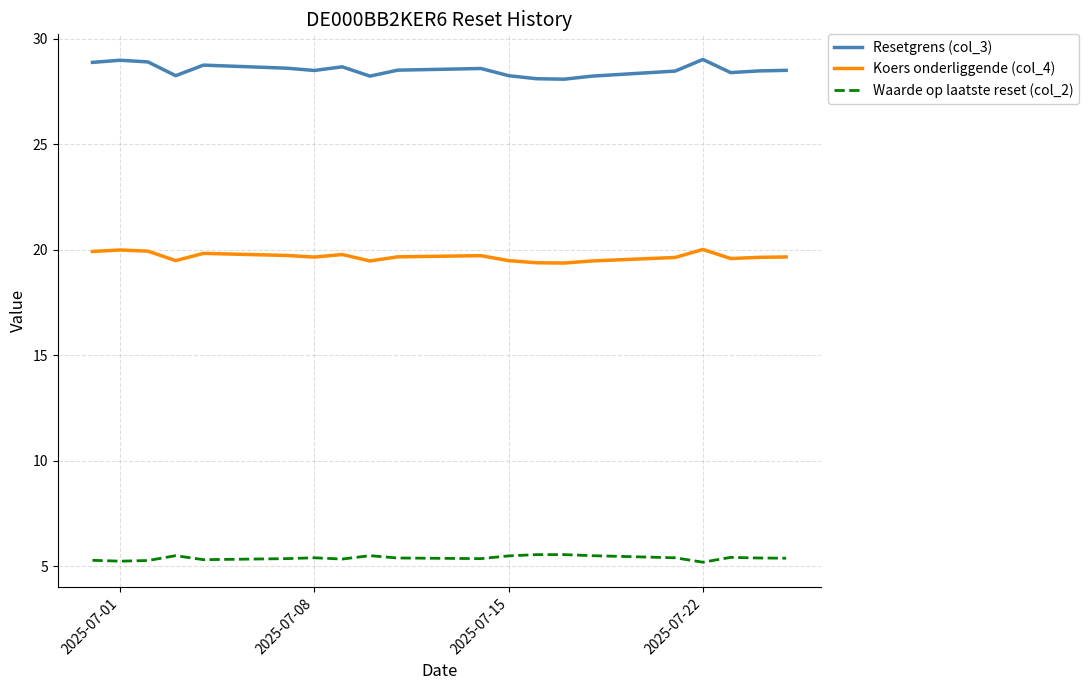

List the series in order of their overall mean, highest first.

Resetgrens (col_3), Koers onderliggende (col_4), Waarde op laatste reset (col_2)